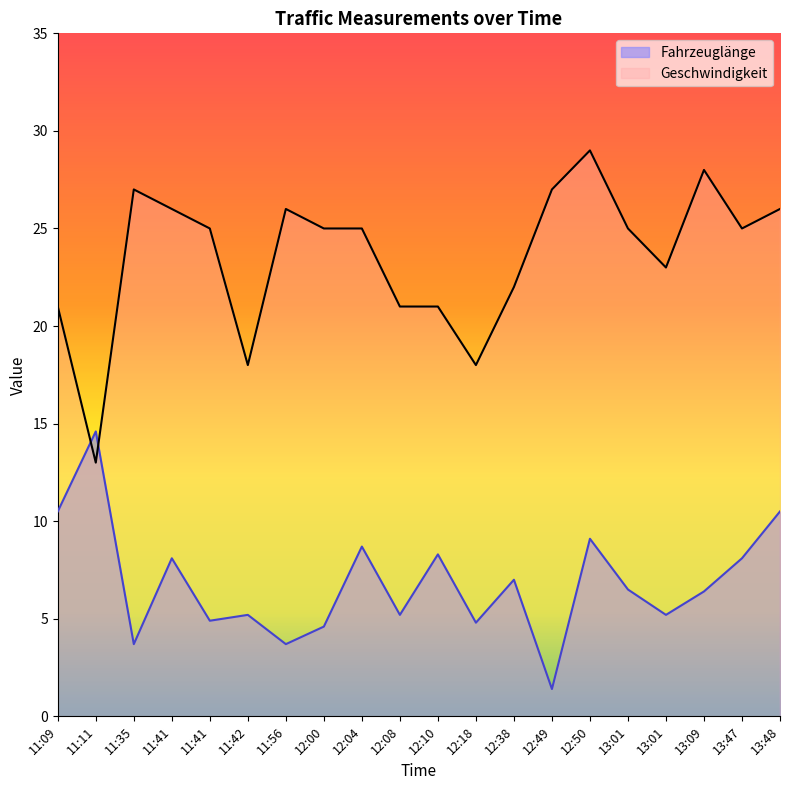

How many lines are shown in the chart?

2